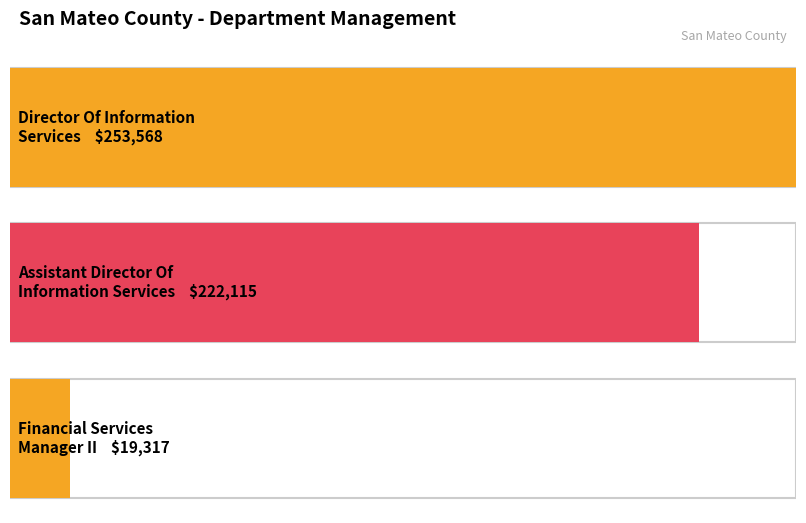

Does the chart contain stacked bars?

No